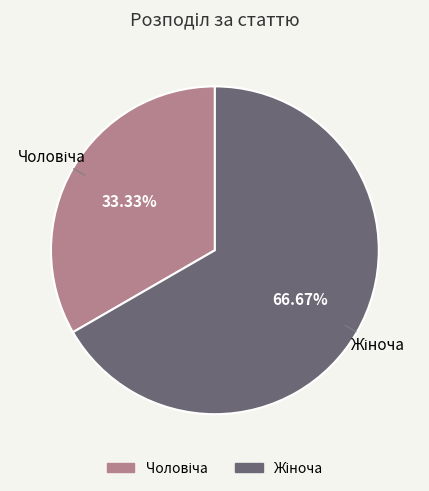

Does any single category account for the majority?

Yes